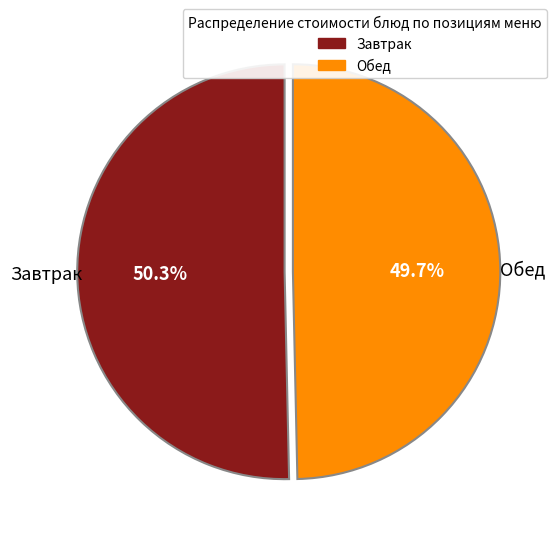

Is there any slice that represents more than half of the pie?

Yes